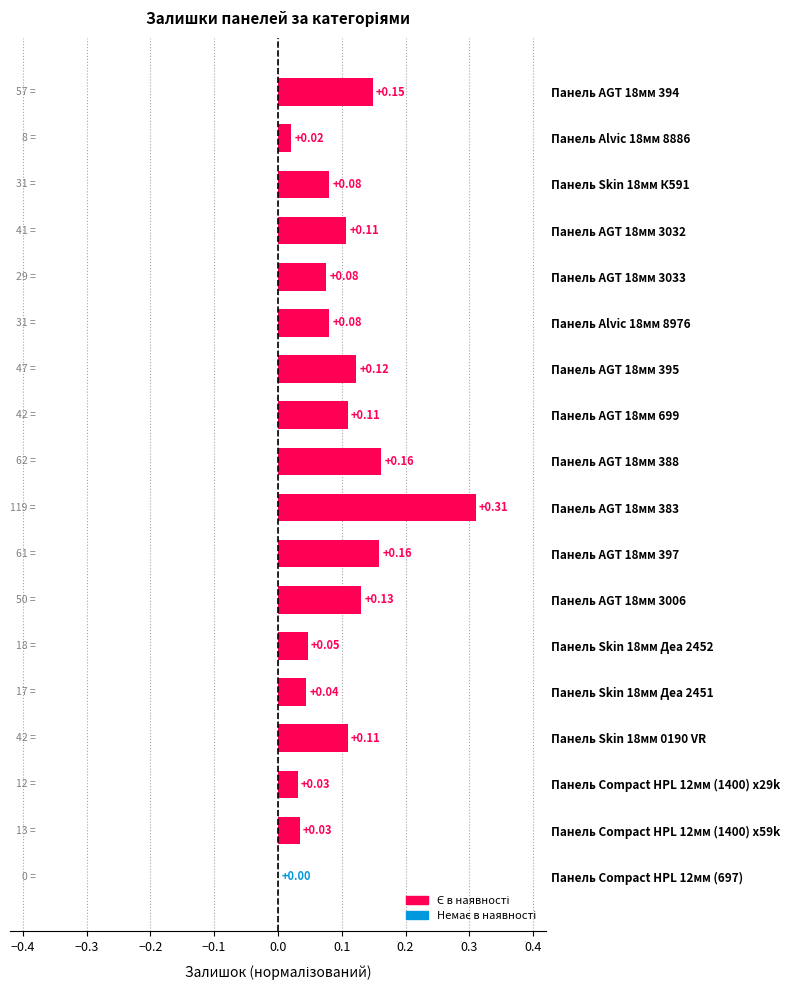

Which has a higher value, Панель AGT 18мм 699 or Панель Skin 18мм Деа 2452?

Панель AGT 18мм 699